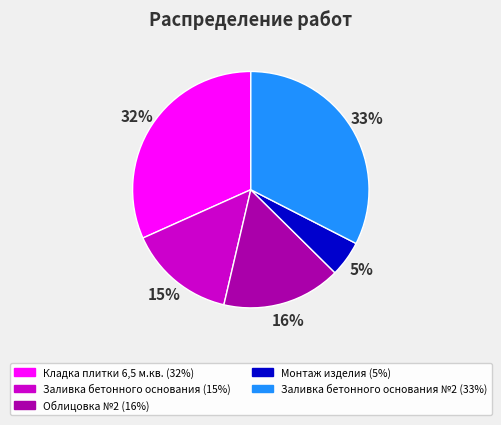

To the nearest percent, what is the average slice percentage?

20%